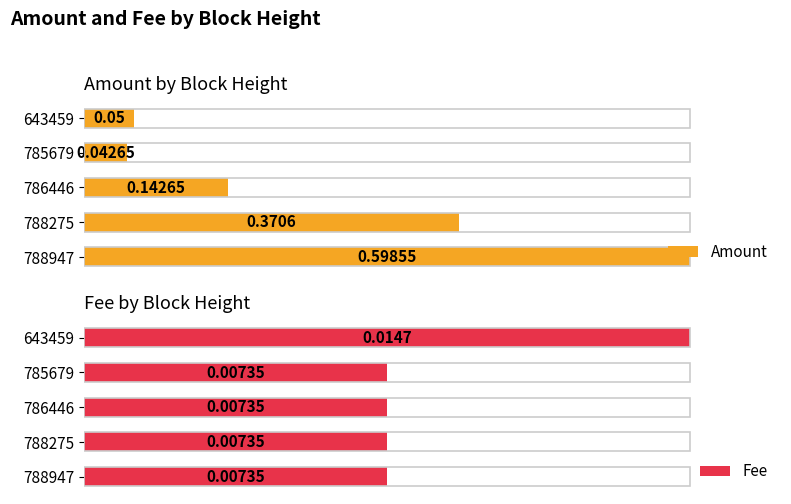

The value of Amount at 2 is 39.3. True or false?

False